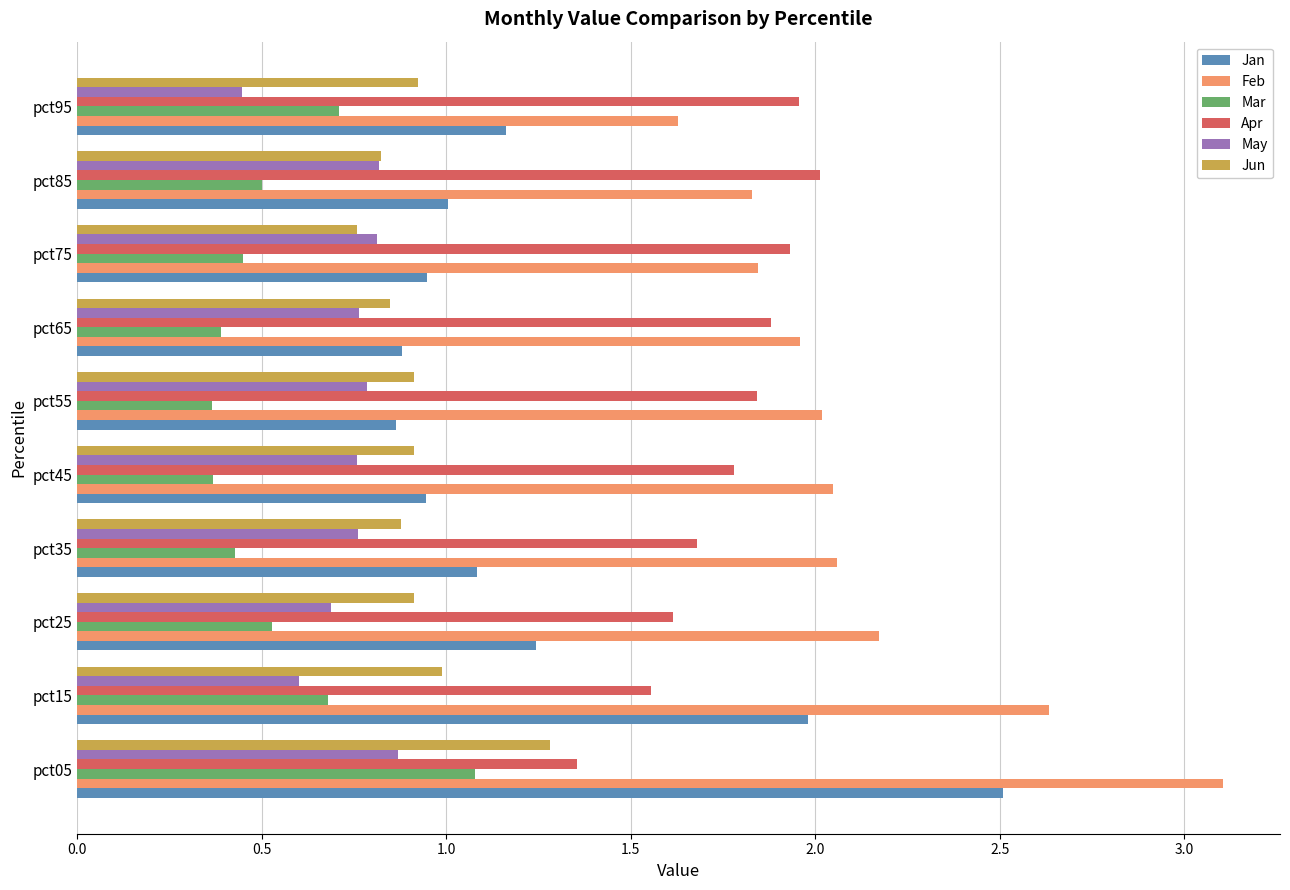

Read the May value at pct25.

0.7